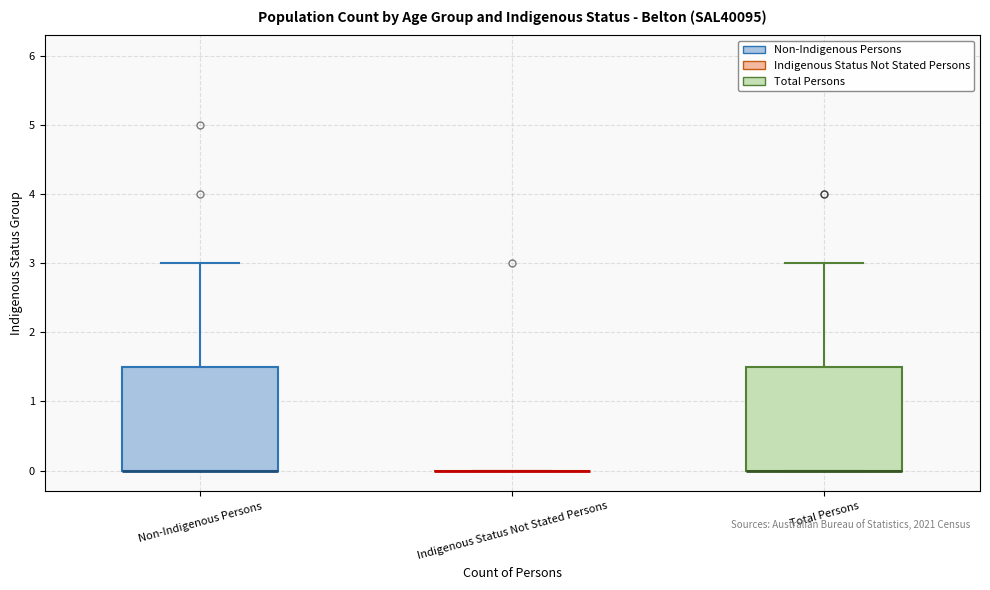

Reading left to right, transcribe this box plot: for each box, give where its median line is, the range the box spans, and where its two whiskers end, as read against the y-axis. The values are not printed on the chart, so give them approximately, as read against the axis.

Non-Indigenous Persons: median 0.0 (drawn on the box's lower edge), box 0.0 to 1.5, whiskers 0.0 to 3.0
Indigenous Status Not Stated Persons: box collapsed to a line at 0.0, whiskers 0.0 to 0.0
Total Persons: median 0.0 (drawn on the box's lower edge), box 0.0 to 1.5, whiskers 0.0 to 3.0